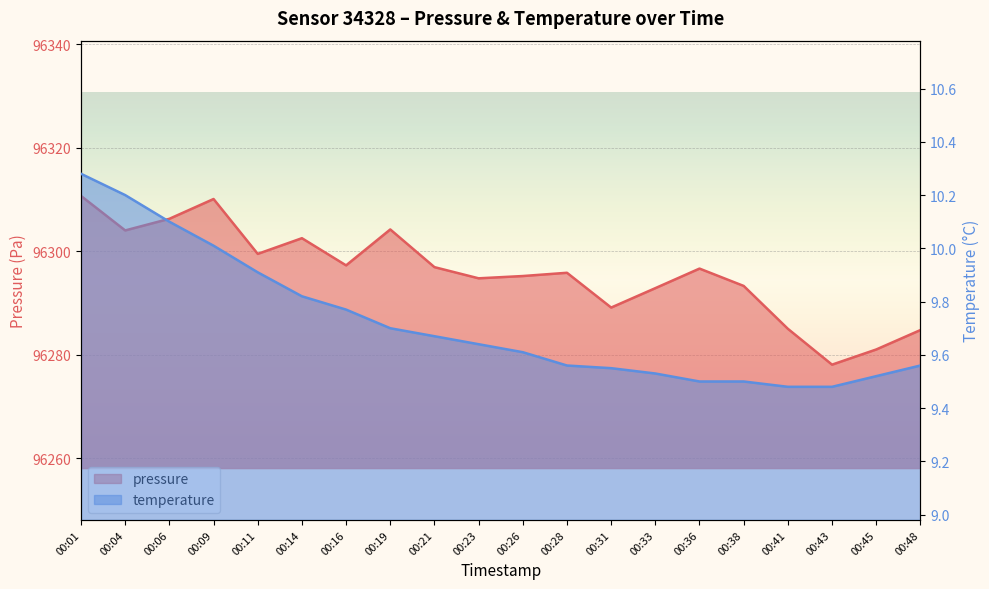

Is the value of temperature at 00:28 greater than the value of pressure at 00:33?

No